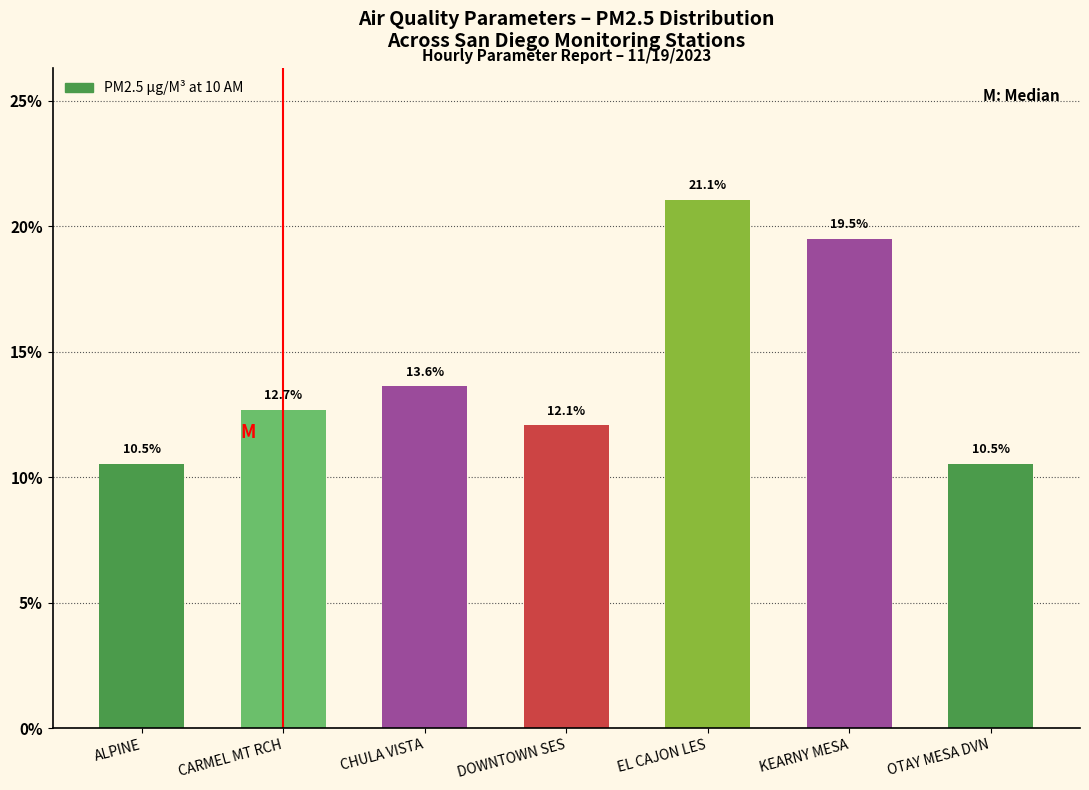

Reading left to right, list all the values displayed in this chart.

10.5	12.7	13.6	12.1	21.1	19.5	10.5